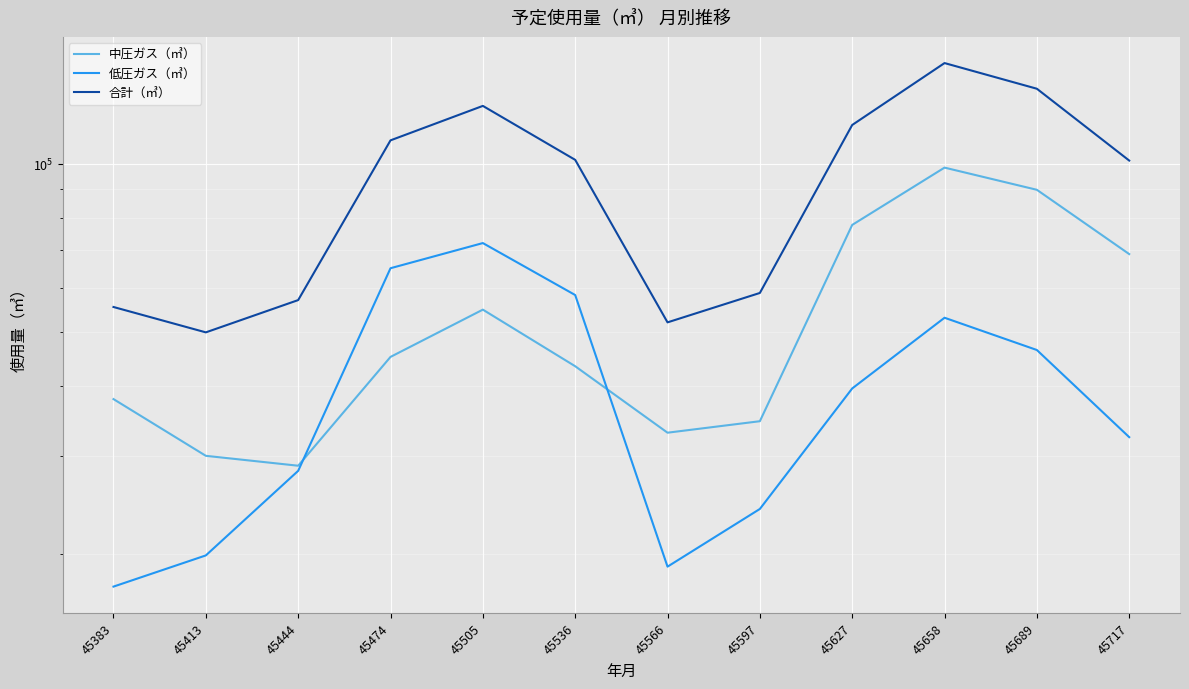

Which series changed the most between 45383 and 45597?

低圧ガス（㎥）